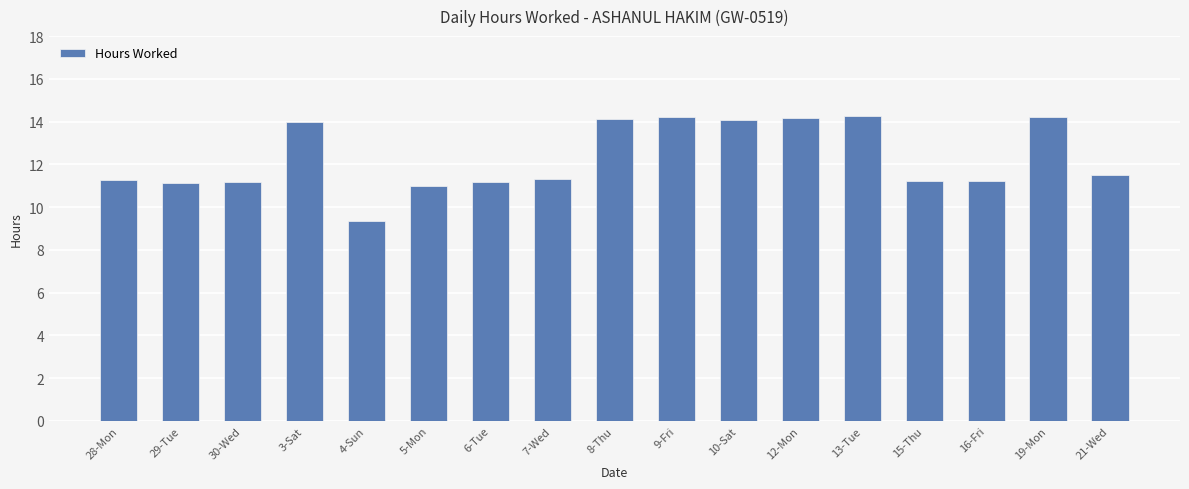

The value at 7-Wed is 11.3. True or false?

True